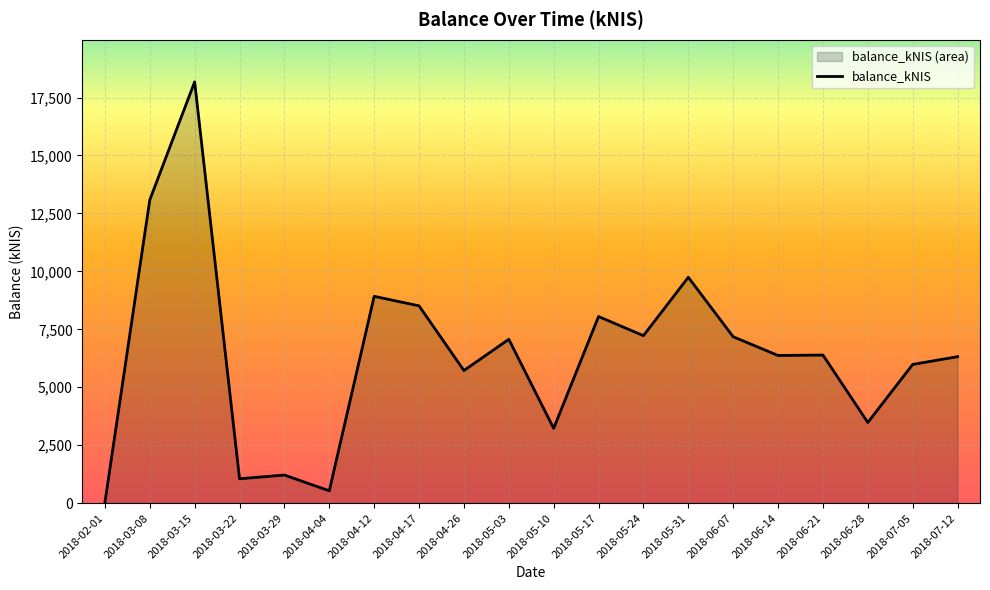

Rank the categories by value from highest to lowest.

2018-03-15, 2018-03-08, 2018-05-31, 2018-04-12, 2018-04-17, 2018-05-17, 2018-05-24, 2018-06-07, 2018-05-03, 2018-06-21, 2018-06-14, 2018-07-12, 2018-07-05, 2018-04-26, 2018-06-28, 2018-05-10, 2018-03-29, 2018-03-22, 2018-04-04, 2018-02-01